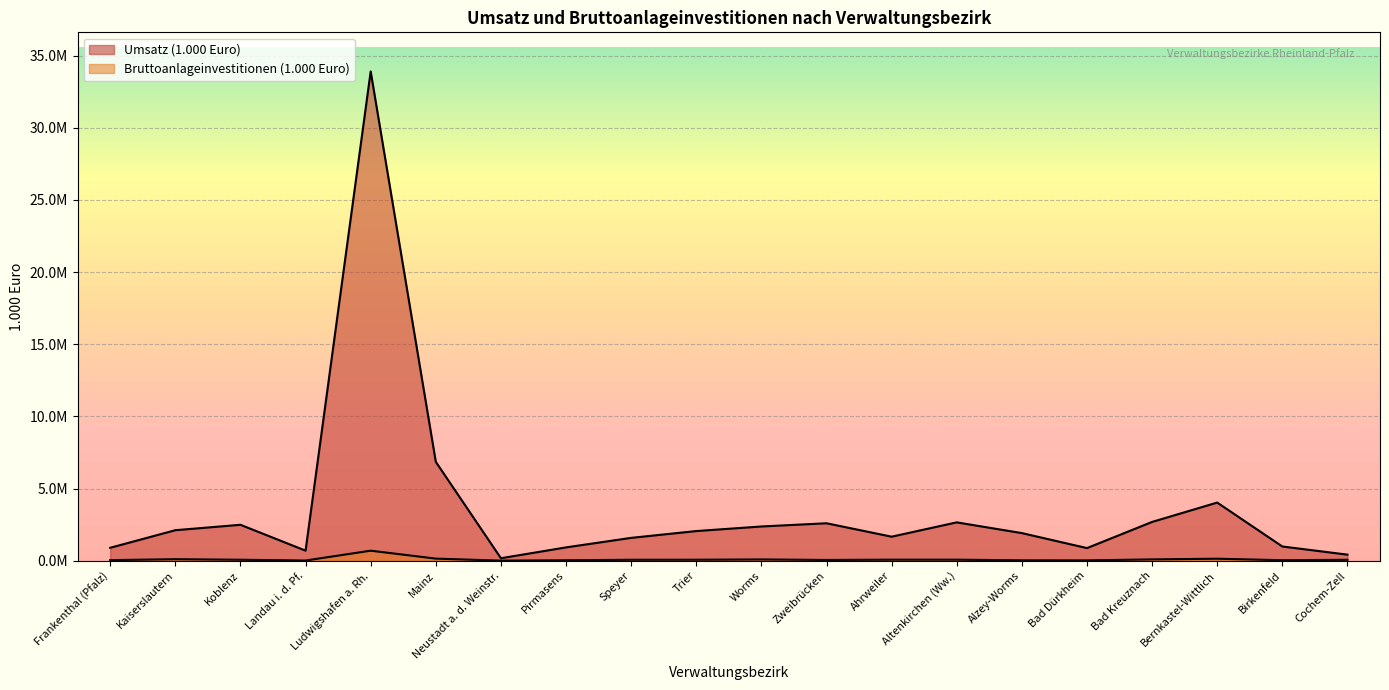

Where does the Bruttoanlageinvestitionen (1.000 Euro) series first go above 62675?

Kaiserslautern